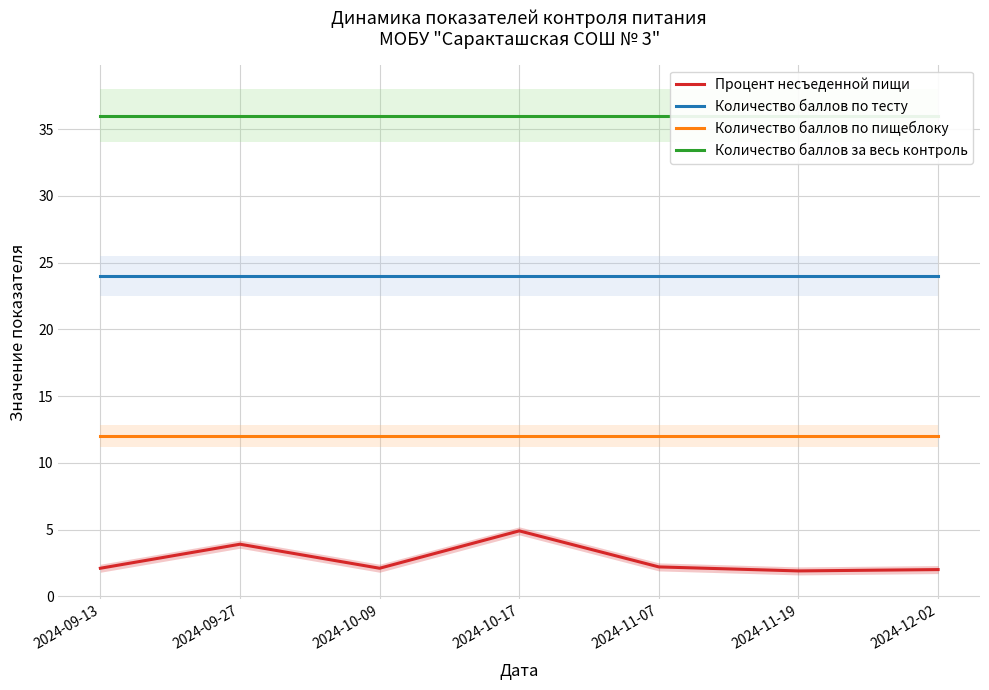

Which series changed the most between 2024-09-13 and 2024-11-19?

Процент несъеденной пищи